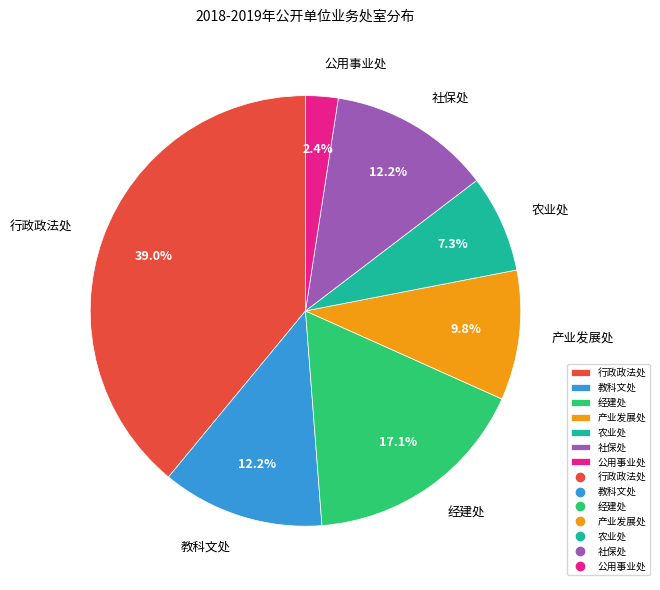

The 教科文处 slice represents 27% of the pie. True or false?

False